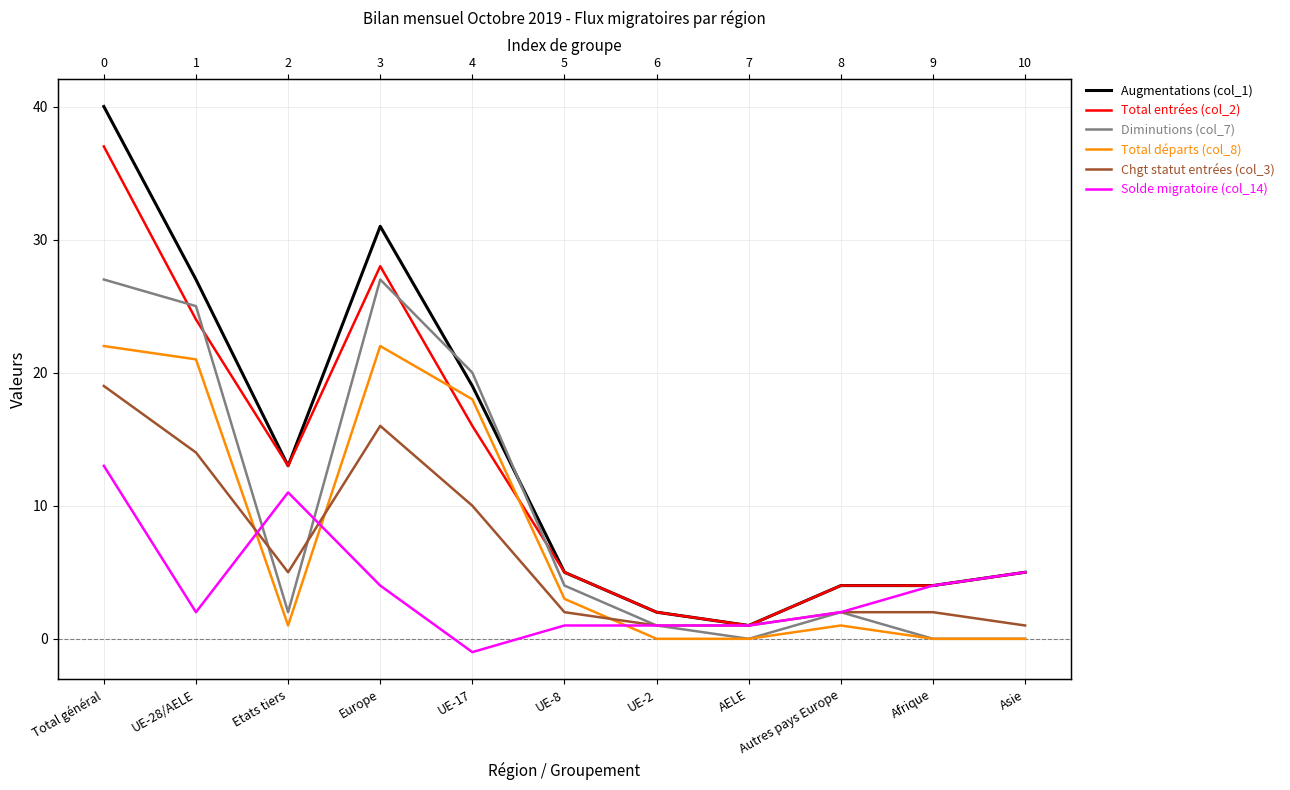

How many categories are shown in the chart?

11